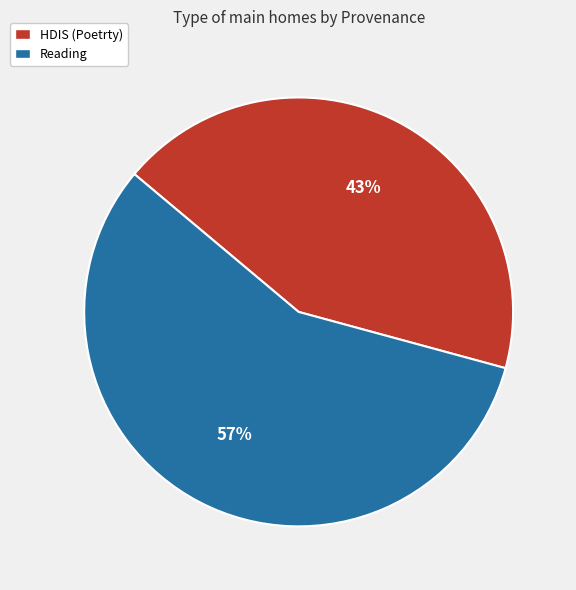

Combined, do Reading and HDIS (Poetrty) account for over 50%?

Yes